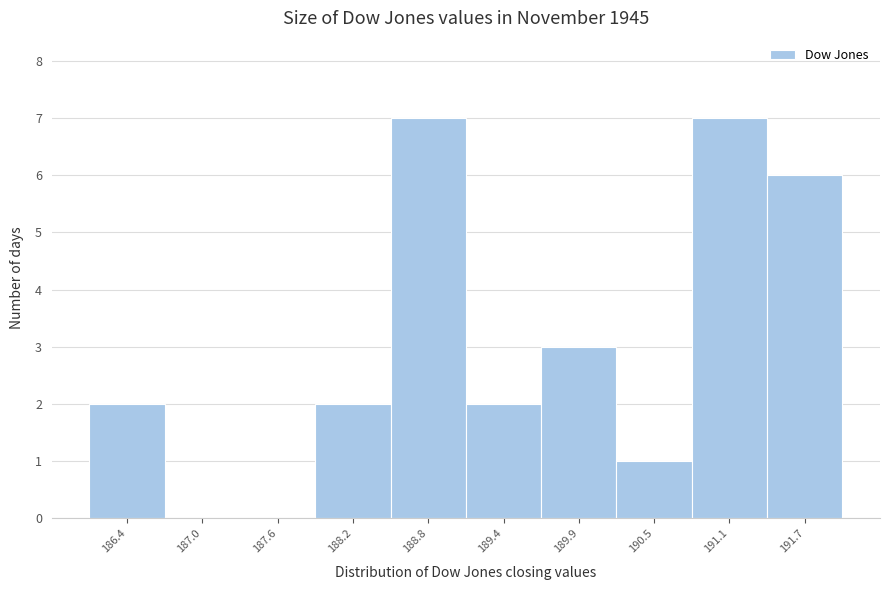

Reading left to right, what are all the values shown in this chart?

186.4=2	187.0=0	187.6=0	188.2=2	188.8=7	189.4=2	189.9=3	190.5=1	191.1=7	191.7=6